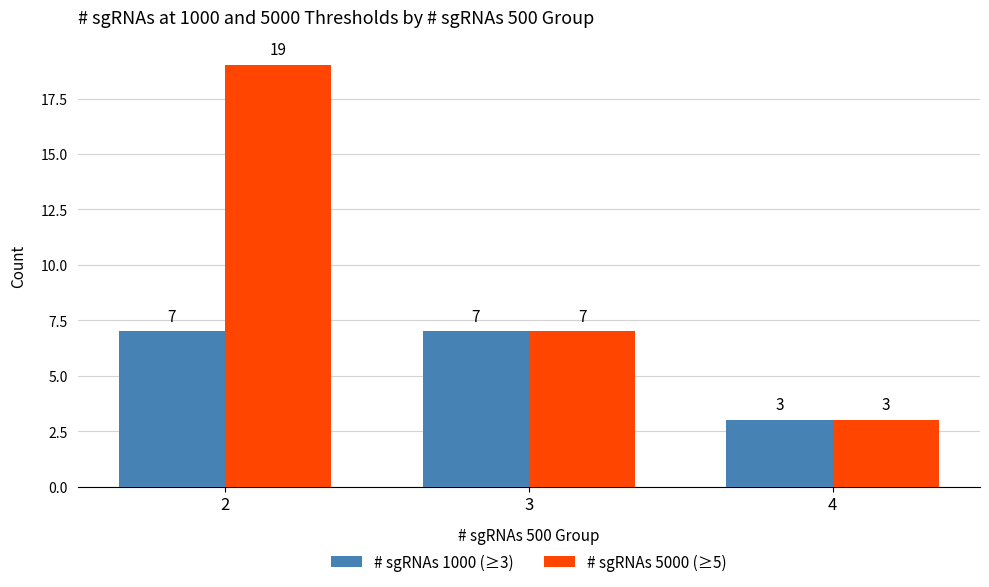

What is the total value across all series at 4?

6